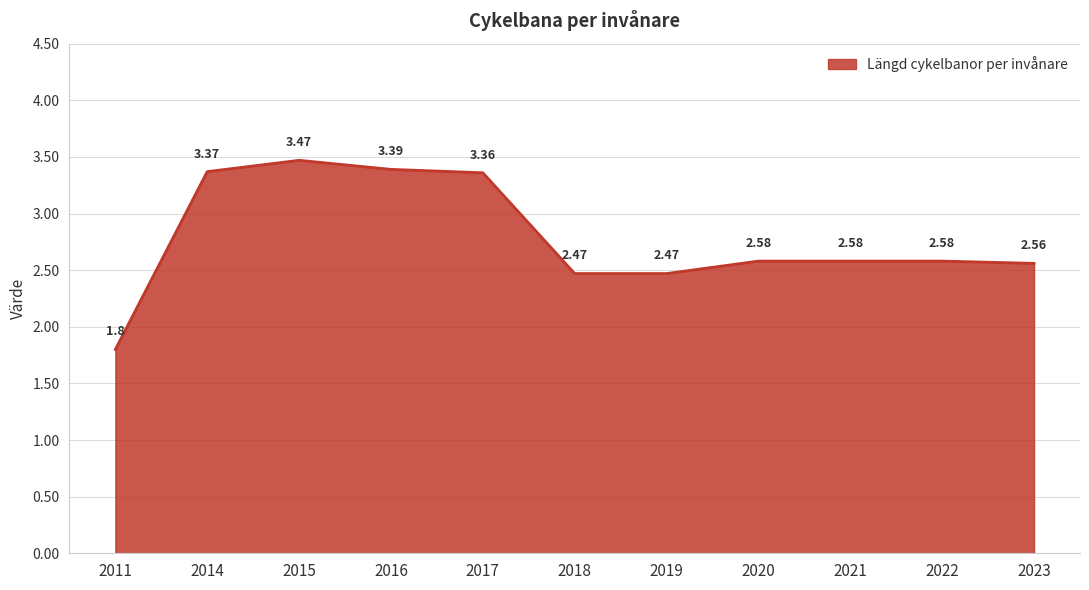

The value at 2014 is 3.4. True or false?

True